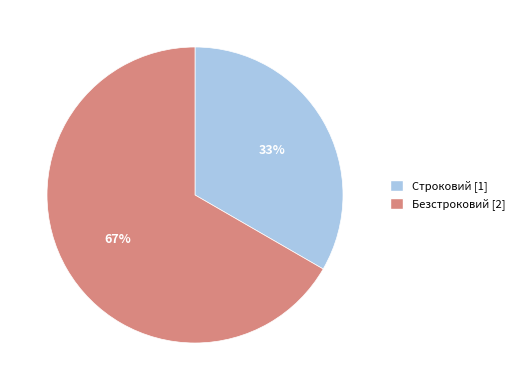

What is the ratio of the value at Строковий to the value at Безстроковий?

0.5